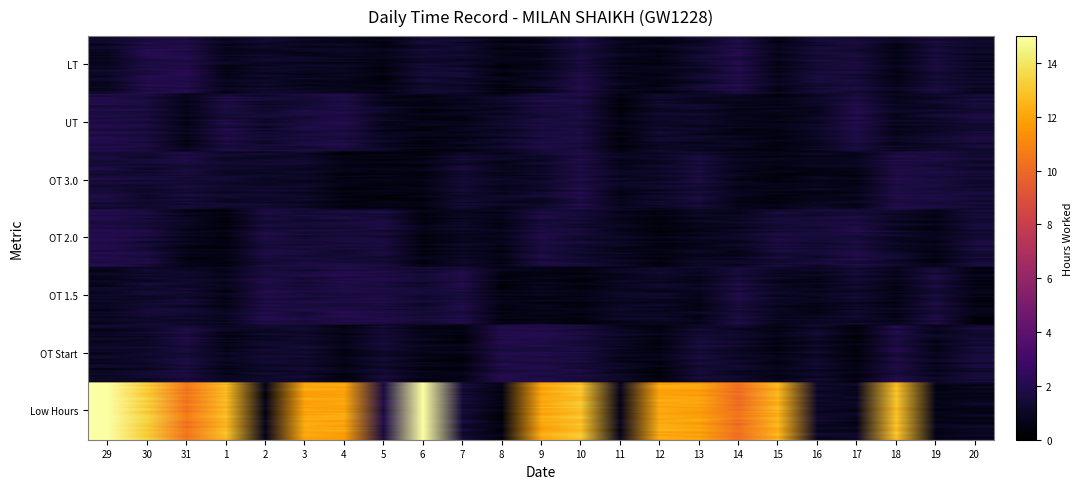

Reading left to right, extract all data points from this chart.

29: 0=14.4	1=0.0	2=0.0	3=0.0	4=0.0	5=0.0	6=0.0
30: 0=11.5	1=0.0	2=0.0	3=0.0	4=0.0	5=0.0	6=0.0
31: 0=8.9	1=0.0	2=0.0	3=0.0	4=0.0	5=0.0	6=0.0
1: 0=11.4	1=0.0	2=0.0	3=0.0	4=0.0	5=0.0	6=0.0
2: 0=0.0	1=0.0	2=0.0	3=0.0	4=0.0	5=0.0	6=0.0
3: 0=11.4	1=0.0	2=0.0	3=0.0	4=0.0	5=0.0	6=0.0
4: 0=11.4	1=0.0	2=0.0	3=0.0	4=0.0	5=0.0	6=0.0
5: 0=0.0	1=0.0	2=0.0	3=0.0	4=0.0	5=0.0	6=0.0
6: 0=14.3	1=0.0	2=0.0	3=0.0	4=0.0	5=0.0	6=0.0
7: 0=0.0	1=0.0	2=0.0	3=0.0	4=0.0	5=0.0	6=0.0
8: 0=0.0	1=0.0	2=0.0	3=0.0	4=0.0	5=0.0	6=0.0
9: 0=10.2	1=0.0	2=0.0	3=0.0	4=0.0	5=0.0	6=0.0
10: 0=11.3	1=0.0	2=0.0	3=0.0	4=0.0	5=0.0	6=0.0
11: 0=0.0	1=0.0	2=0.0	3=0.0	4=0.0	5=0.0	6=0.0
12: 0=11.5	1=0.0	2=0.0	3=0.0	4=0.0	5=0.0	6=0.0
13: 0=11.2	1=0.0	2=0.0	3=0.0	4=0.0	5=0.0	6=0.0
14: 0=9.4	1=0.0	2=0.0	3=0.0	4=0.0	5=0.0	6=0.0
15: 0=11.2	1=0.0	2=0.0	3=0.0	4=0.0	5=0.0	6=0.0
16: 0=0.0	1=0.0	2=0.0	3=0.0	4=0.0	5=0.0	6=0.0
17: 0=0.0	1=0.0	2=0.0	3=0.0	4=0.0	5=0.0	6=0.0
18: 0=11.5	1=0.0	2=0.0	3=0.0	4=0.0	5=0.0	6=0.0
19: 0=0.0	1=0.0	2=0.0	3=0.0	4=0.0	5=0.0	6=0.0
20: 0=0.0	1=0.0	2=0.0	3=0.0	4=0.0	5=0.0	6=0.0